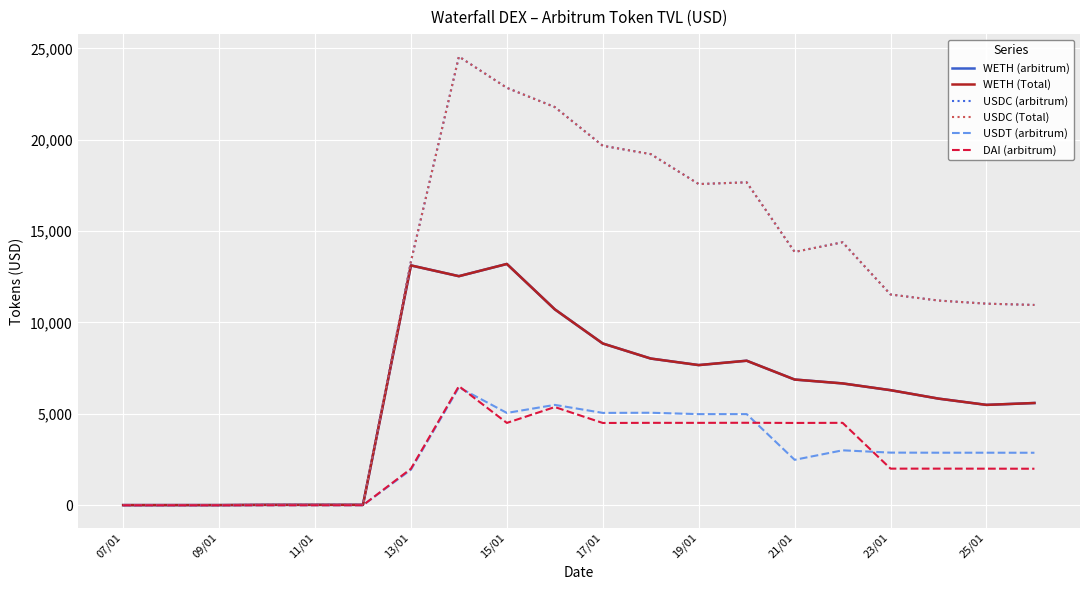

Does the chart have visible grid lines?

Yes